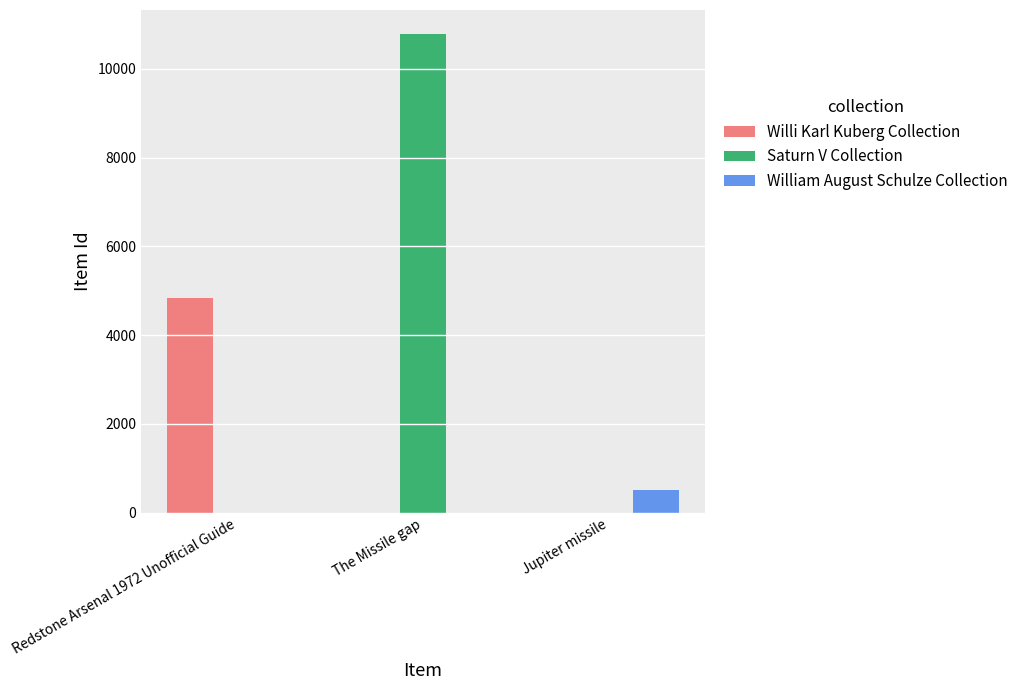

What is the total value across all series at Jupiter missile?

512